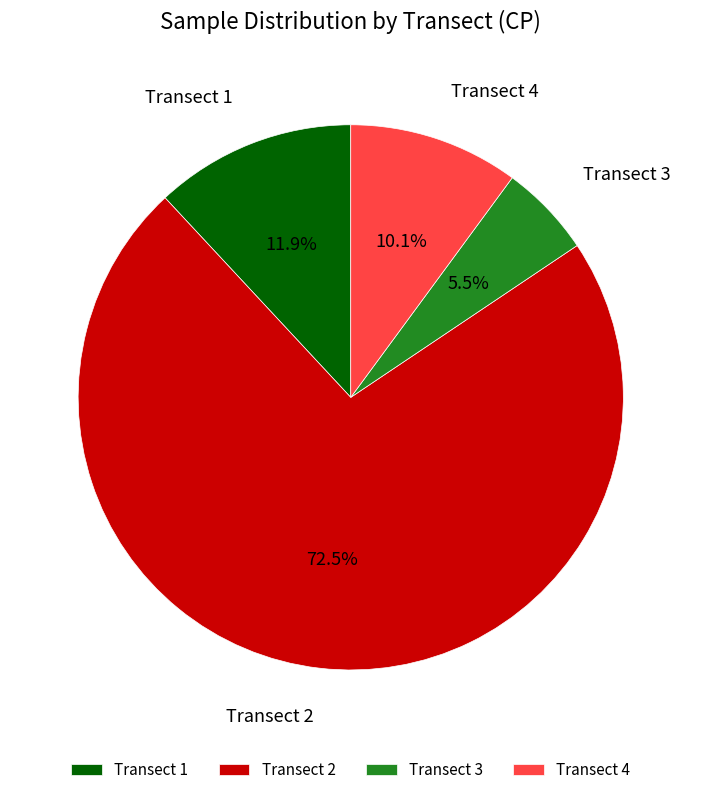

Between Transect 1 and Transect 2, which is larger?

Transect 2